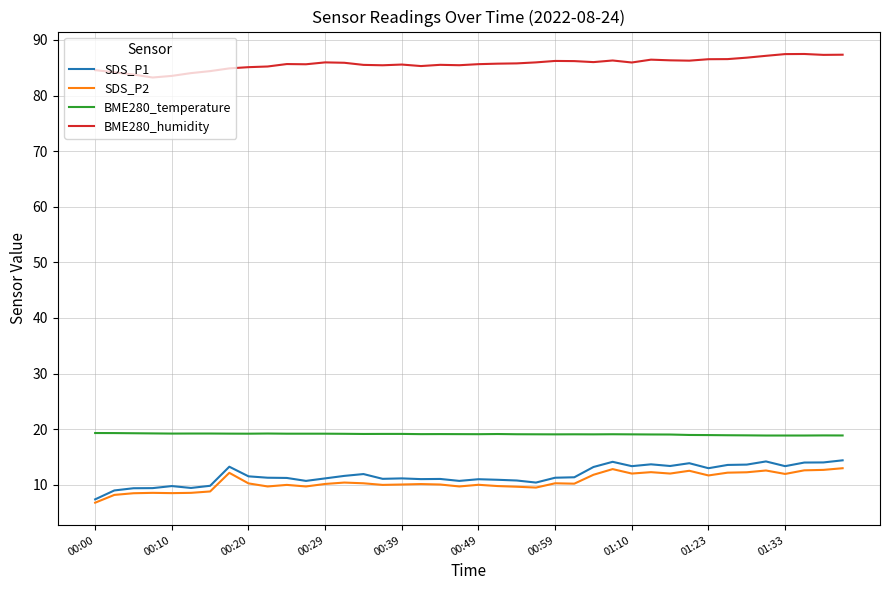

What is the maximum value shown in the chart?

87.5